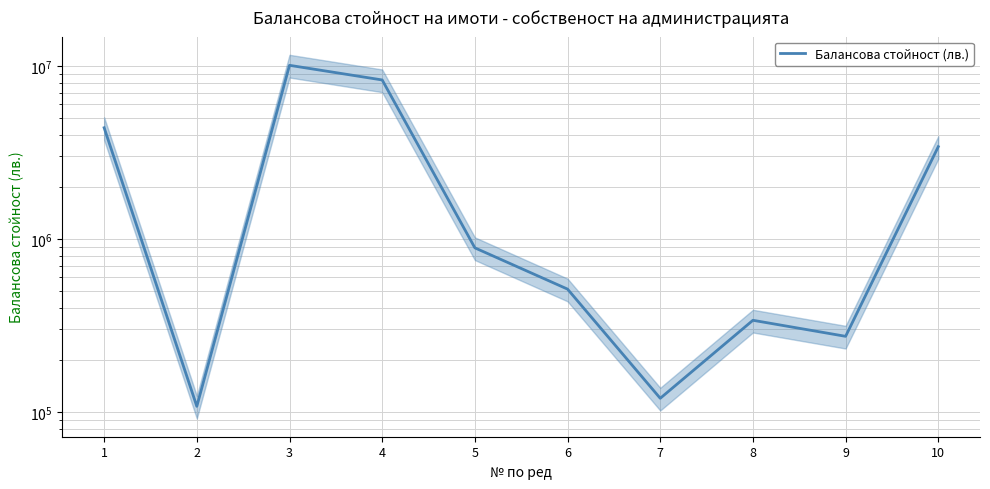

The value at 2 is 172643.7. True or false?

False